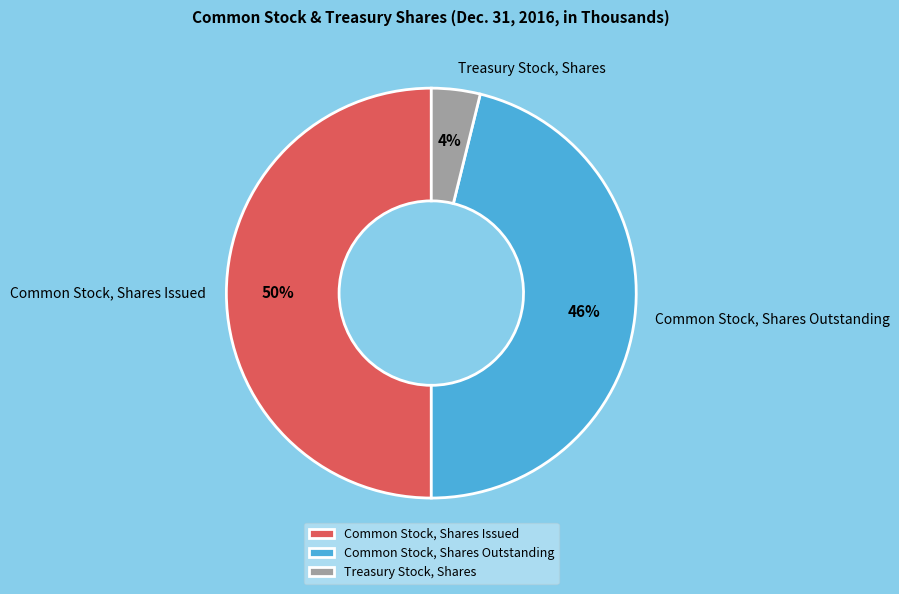

How many segments does this pie chart have?

3